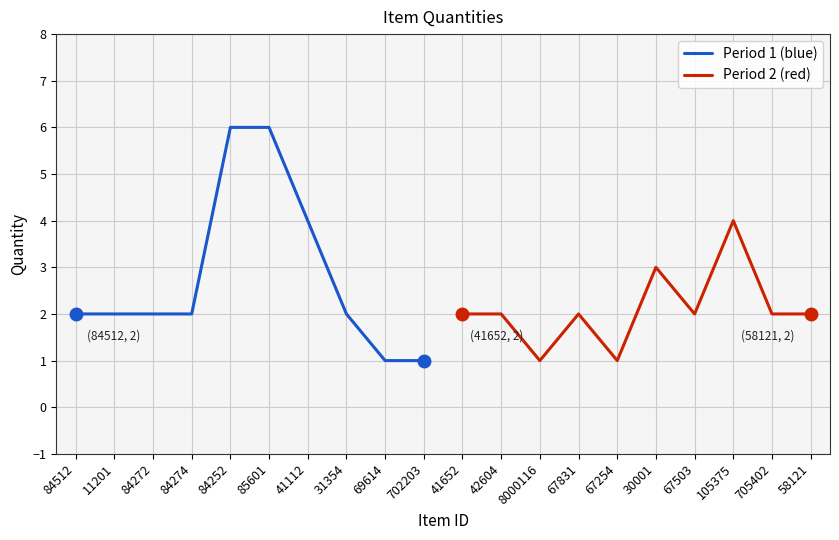

What is the value of the Period 2 (red) point at the 9th from the left?

2